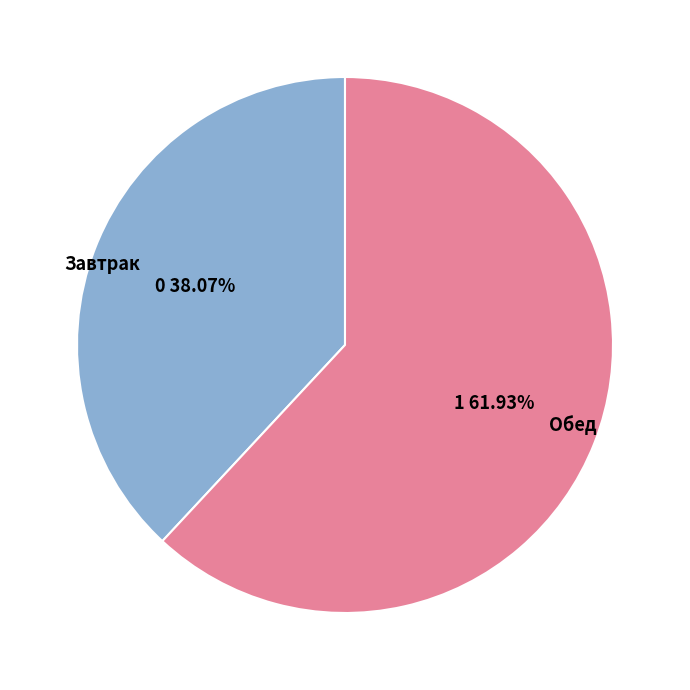

How many segments does this pie chart have?

2